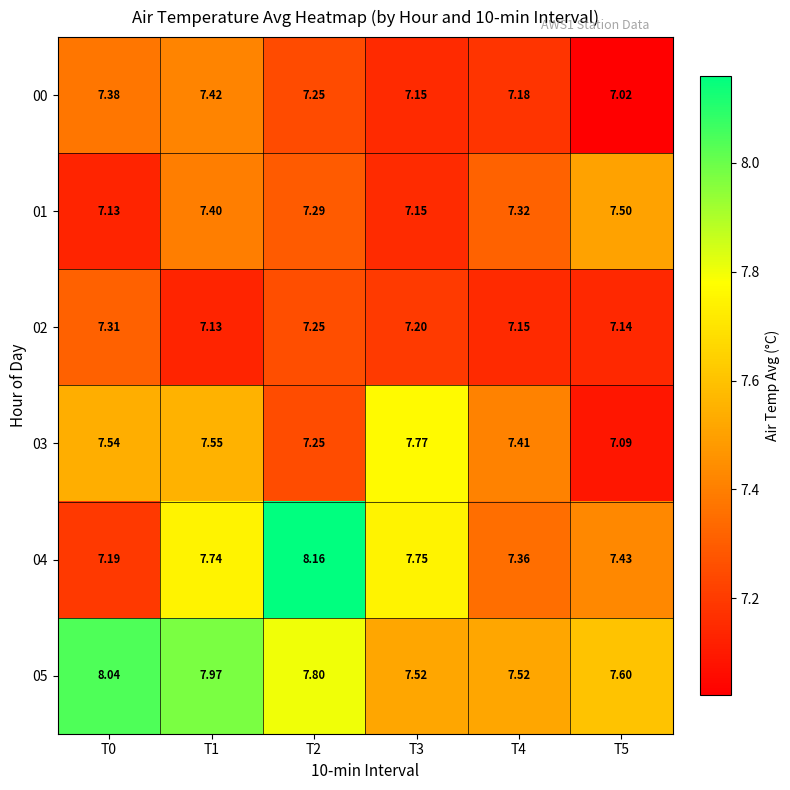

List the series in order of their peak value, highest first.

04, 05, 03, 01, 00, 02